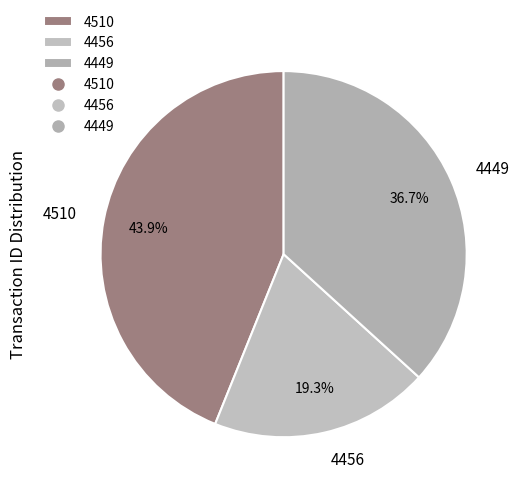

What is the ratio of the value at 4449 to the value at 4456?

1.9